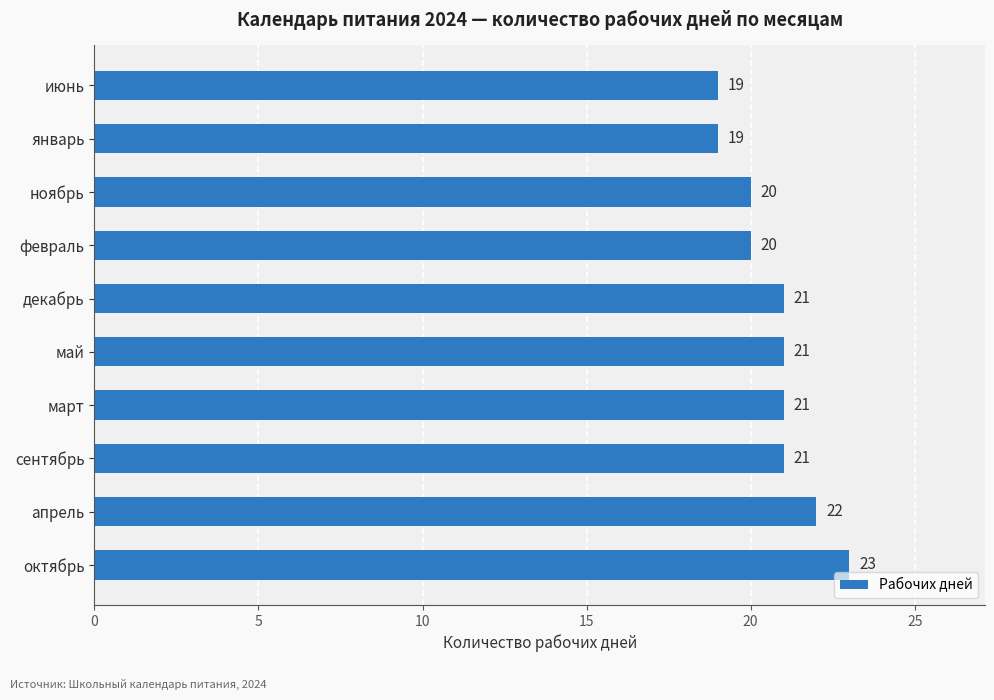

What is the sum of all values?

207